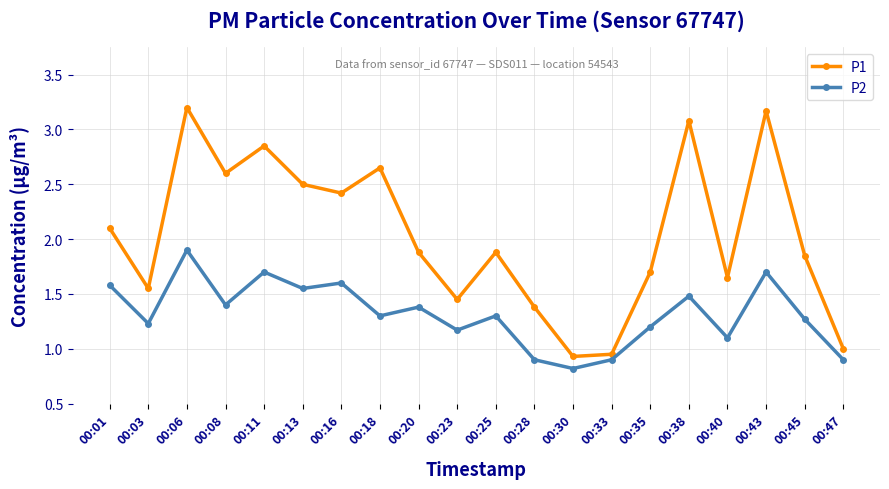

True or false: P2 and P1 intersect in this chart.

False